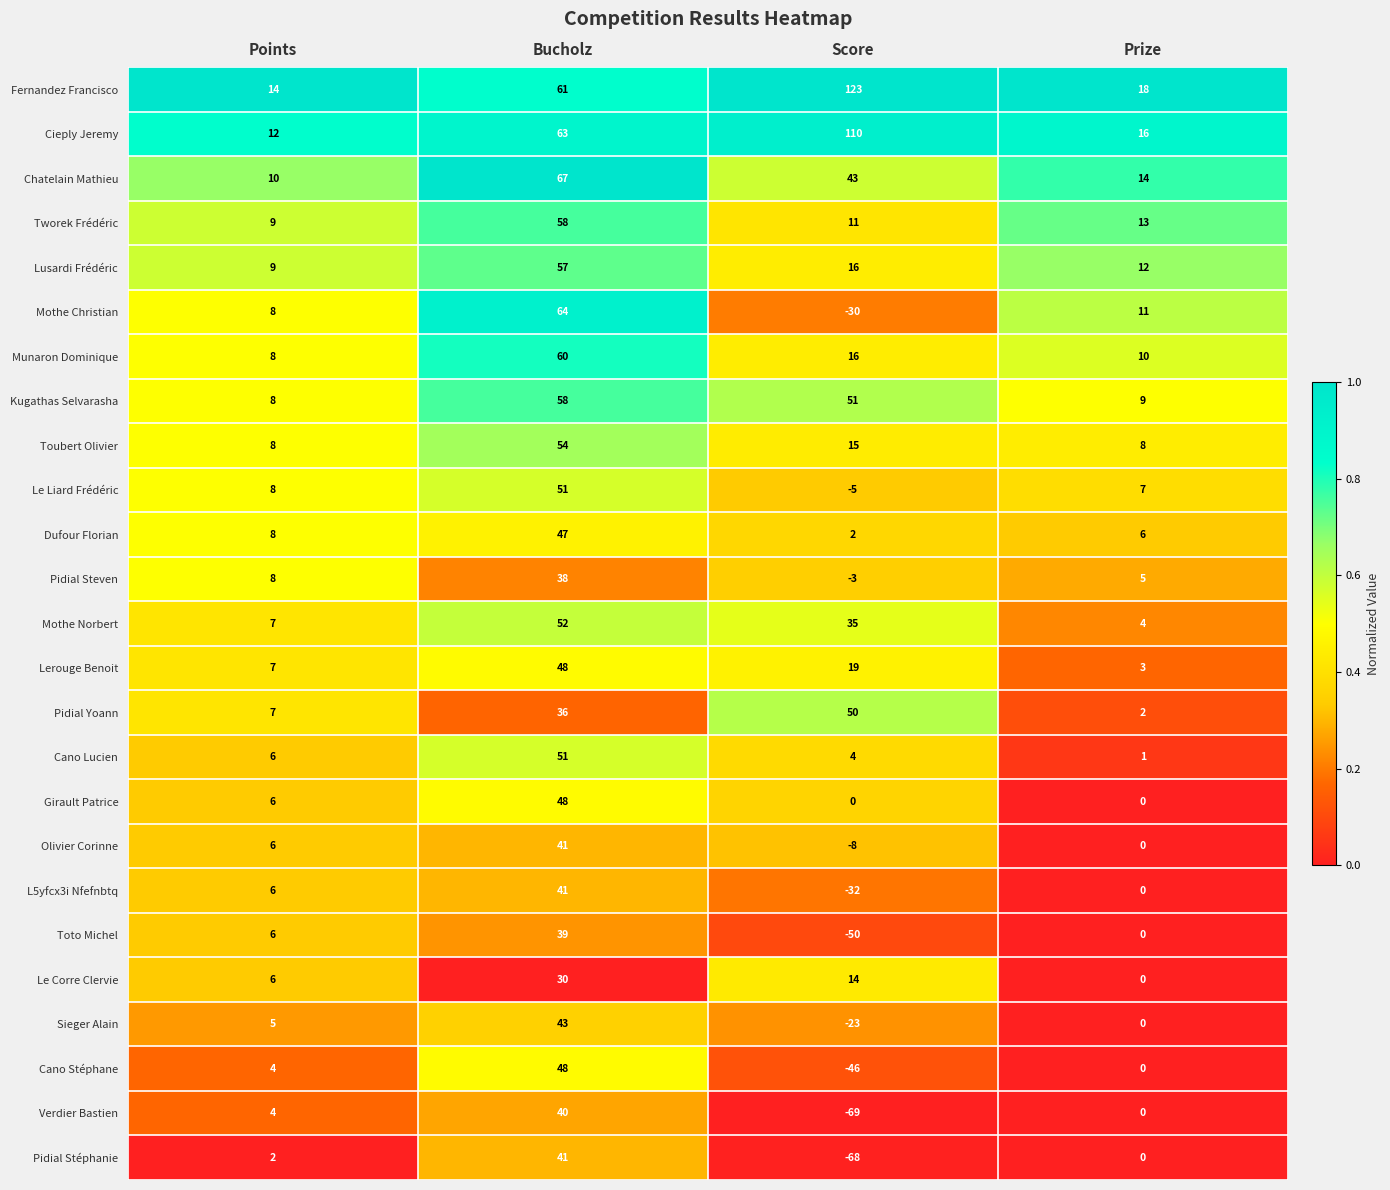

The value of Chatelain Mathieu at Points is 17. True or false?

False